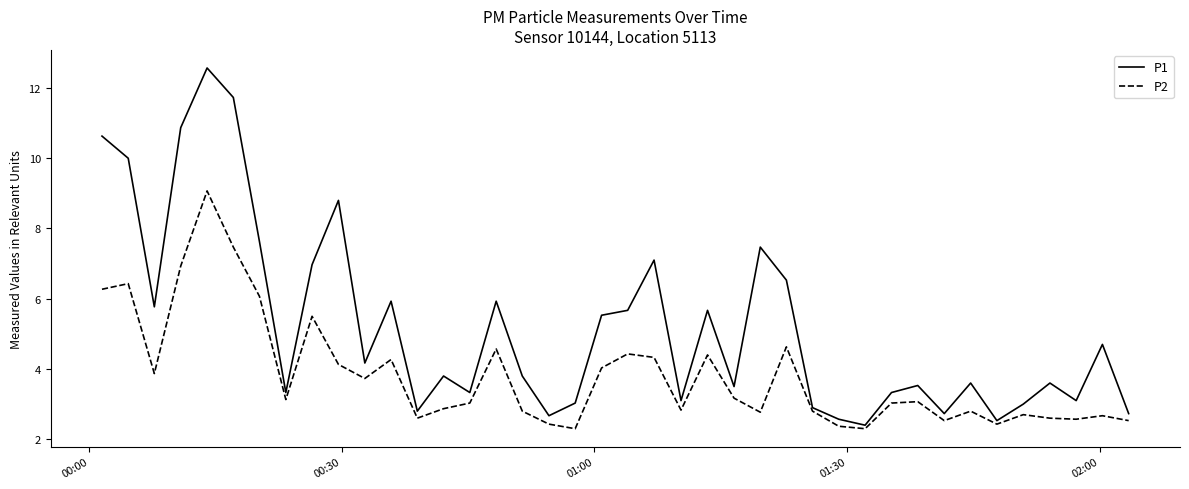

Count the number of data series in this chart.

2